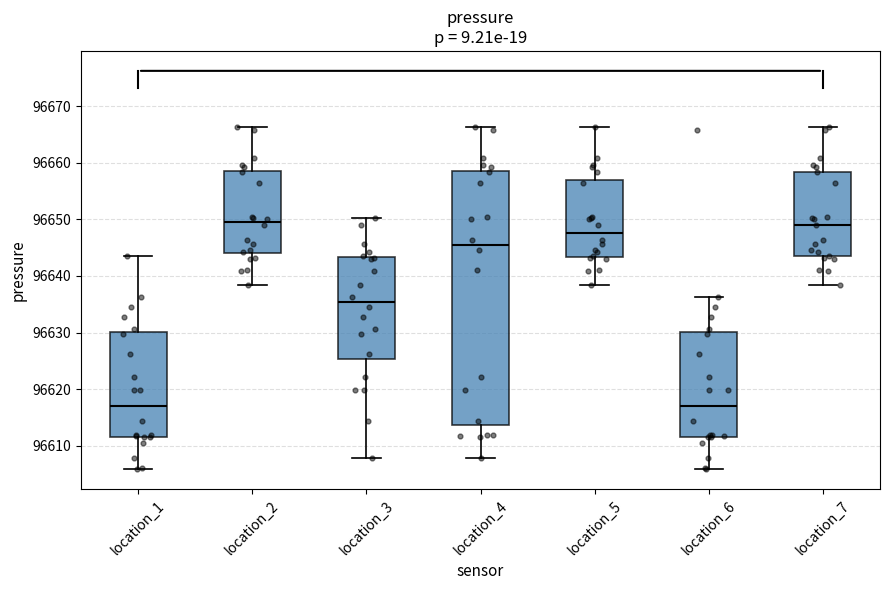

Which box is the tallest, from its lower edge to its upper edge?

location_4